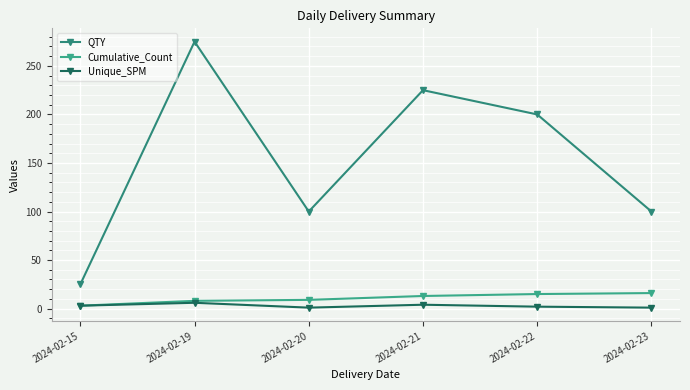

How many data points does each series have?

6